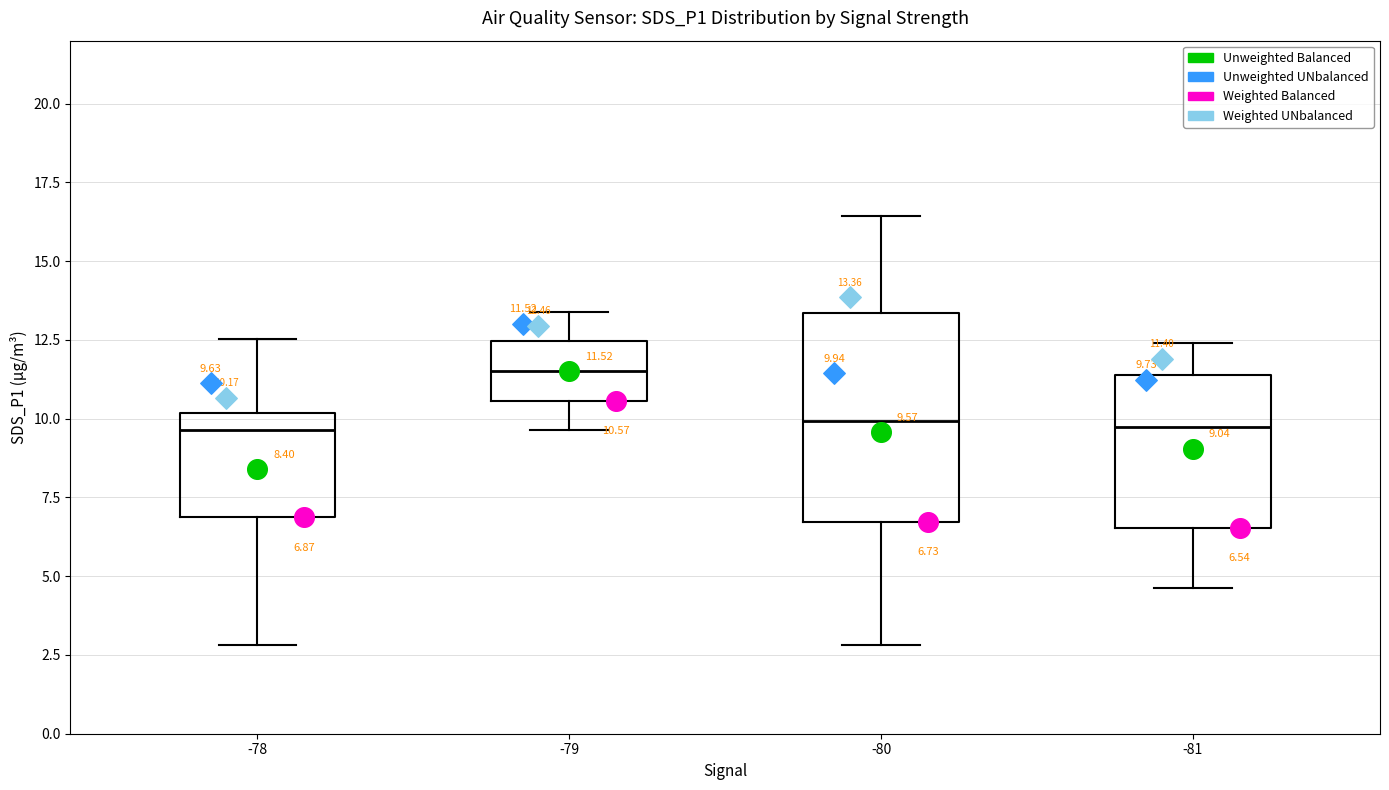

Which box is the tallest, from its lower edge to its upper edge?

-80